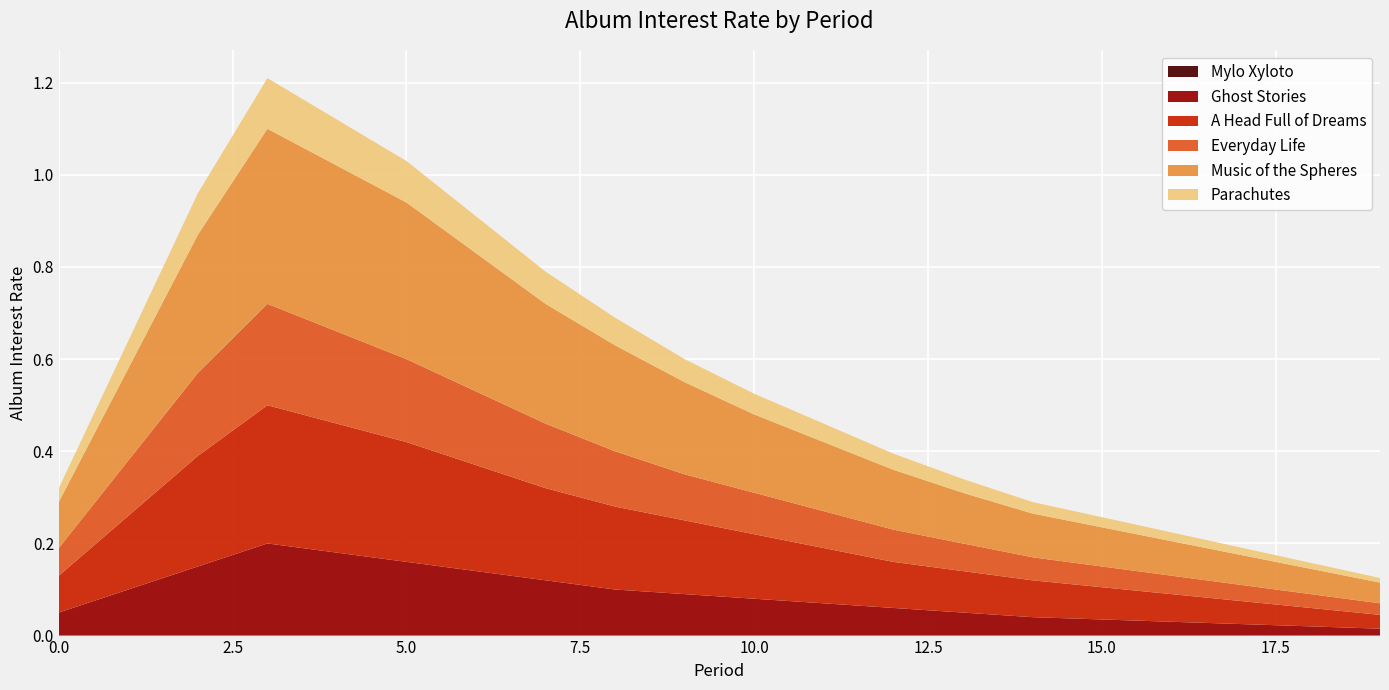

Reading left to right, list all the values displayed in this chart.

Mylo Xyloto: 0=0.0	1=0.0	2=0.0	3=0.0	4=0.0	5=0.0	6=0.0	7=0.0	8=0.0	9=0.0	10=0.0	11=0.0	12=0.0	13=0.0	14=0.0	15=0.0	16=0.0	17=0.0	18=0.0	19=0.0
Ghost Stories: 0=0.1	1=0.1	2=0.1	3=0.2	4=0.2	5=0.2	6=0.1	7=0.1	8=0.1	9=0.1	10=0.1	11=0.1	12=0.1	13=0.1	14=0.0	15=0.0	16=0.0	17=0.0	18=0.0	19=0.0
A Head Full of Dreams: 0=0.1	1=0.2	2=0.2	3=0.3	4=0.3	5=0.3	6=0.2	7=0.2	8=0.2	9=0.2	10=0.1	11=0.1	12=0.1	13=0.1	14=0.1	15=0.1	16=0.1	17=0.1	18=0.0	19=0.0
Everyday Life: 0=0.1	1=0.1	2=0.2	3=0.2	4=0.2	5=0.2	6=0.2	7=0.1	8=0.1	9=0.1	10=0.1	11=0.1	12=0.1	13=0.1	14=0.1	15=0.0	16=0.0	17=0.0	18=0.0	19=0.0
Music of the Spheres: 0=0.1	1=0.2	2=0.3	3=0.4	4=0.4	5=0.3	6=0.3	7=0.3	8=0.2	9=0.2	10=0.2	11=0.1	12=0.1	13=0.1	14=0.1	15=0.1	16=0.1	17=0.1	18=0.1	19=0.0
Parachutes: 0=0.0	1=0.1	2=0.1	3=0.1	4=0.1	5=0.1	6=0.1	7=0.1	8=0.1	9=0.1	10=0.0	11=0.0	12=0.0	13=0.0	14=0.0	15=0.0	16=0.0	17=0.0	18=0.0	19=0.0